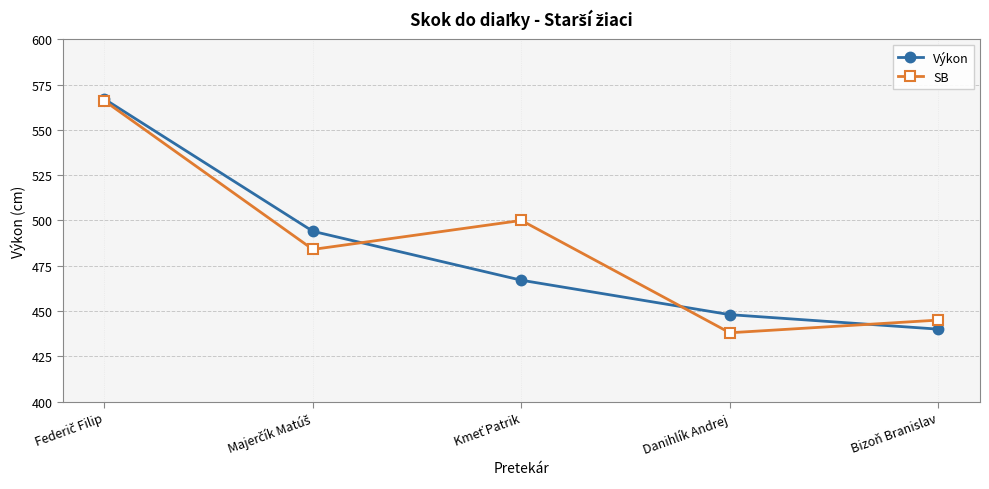

True or false: Výkon has more than 2 interior local peaks.

False